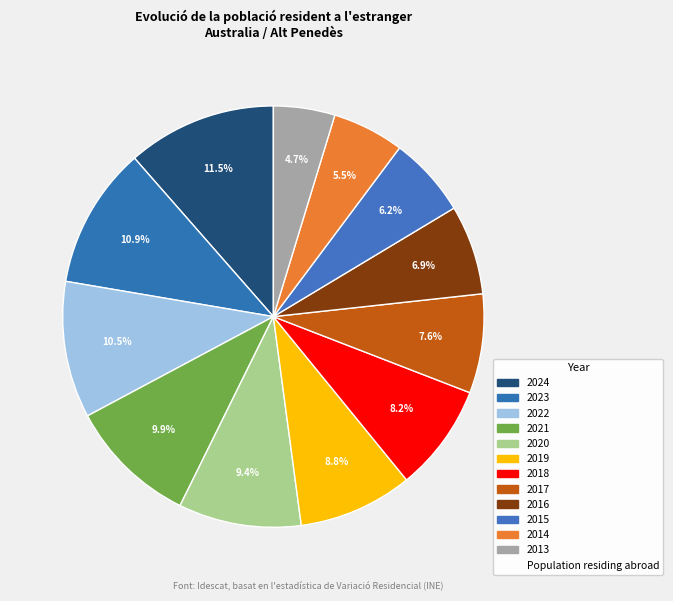

How many slices are in this pie chart?

12